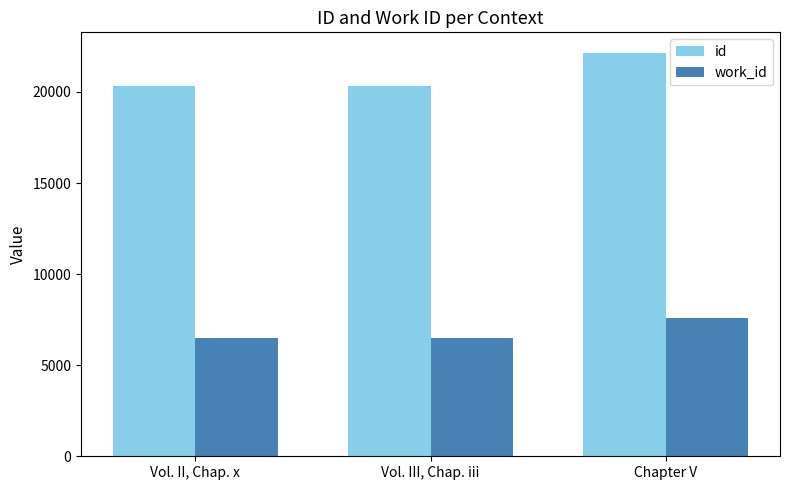

Which series changed the most between Vol. II, Chap. x and Chapter V?

id